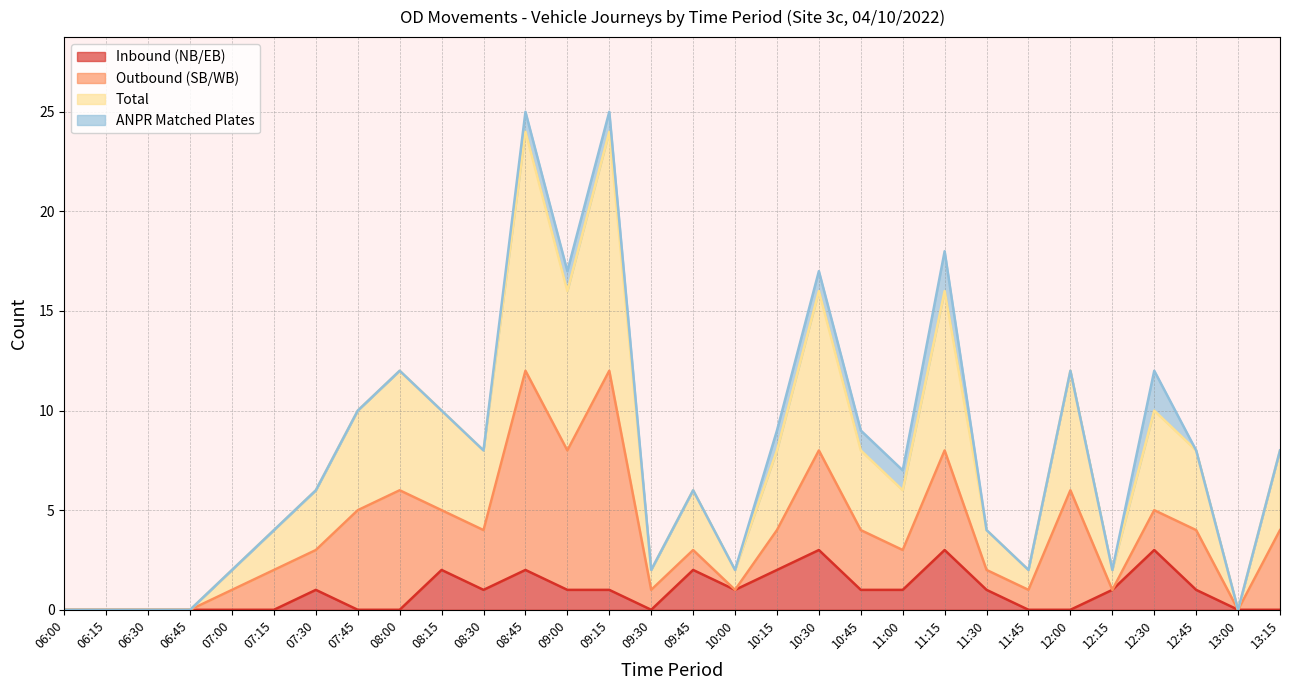

At which category is the sum across all series the highest?

08:45